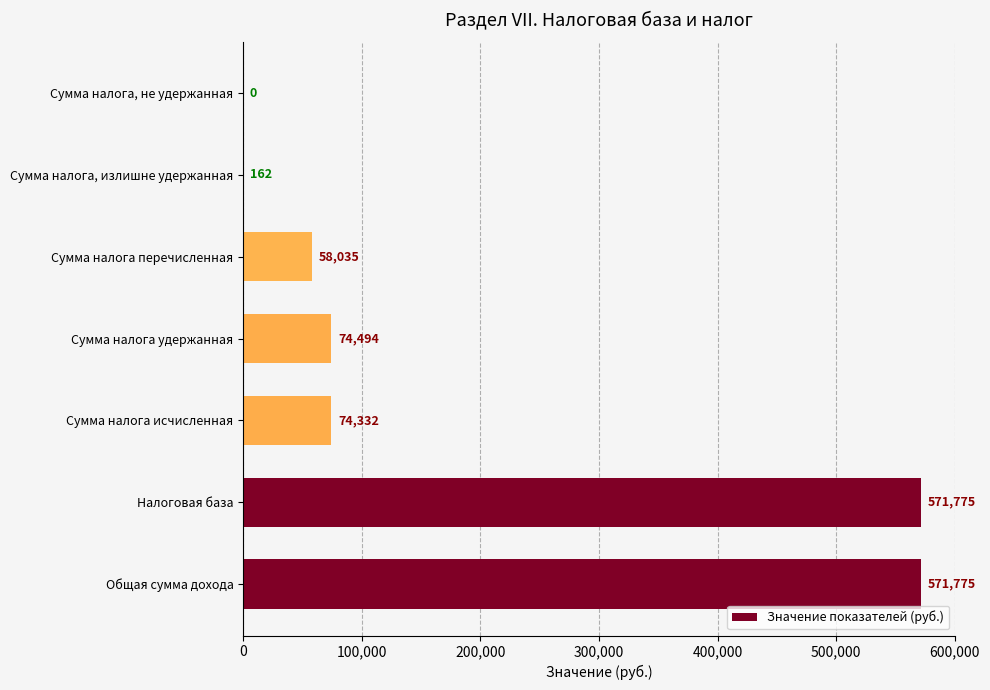

Are the bars horizontal?

Yes